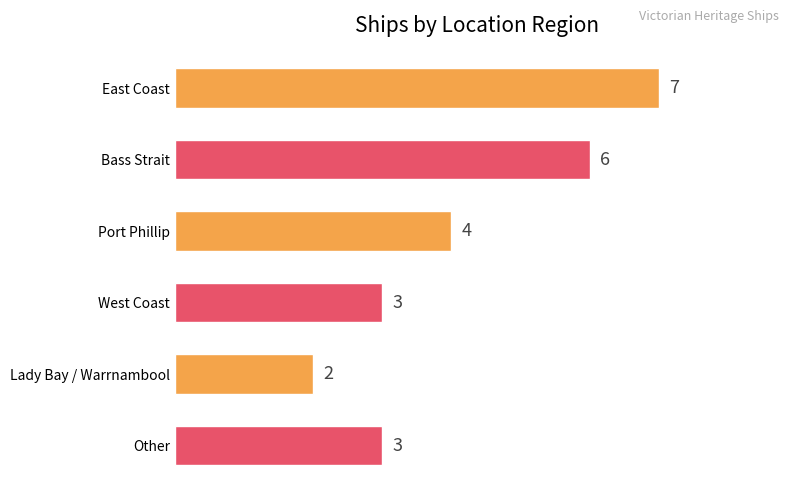

The value at Lady Bay / Warrnambool is 2. True or false?

True